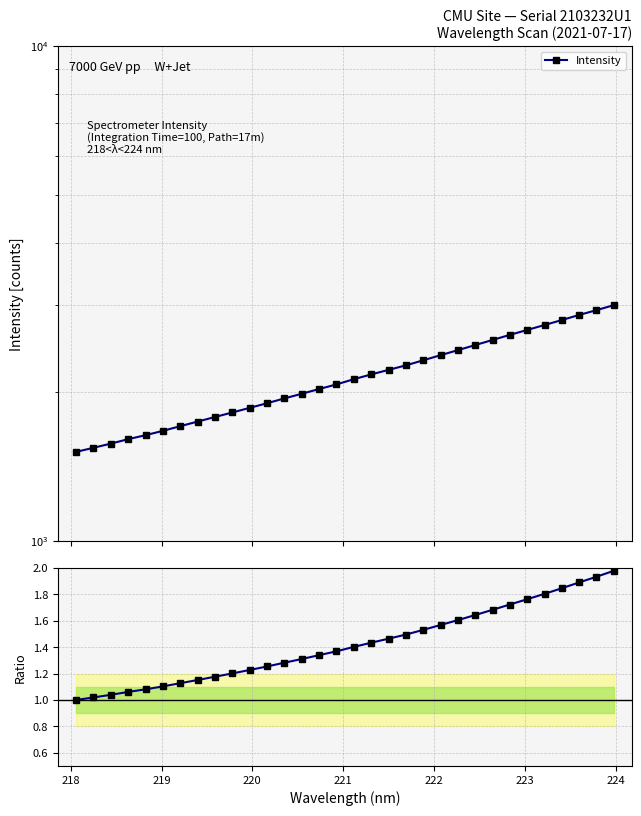

Is this an area chart (filled region under the line)?

No